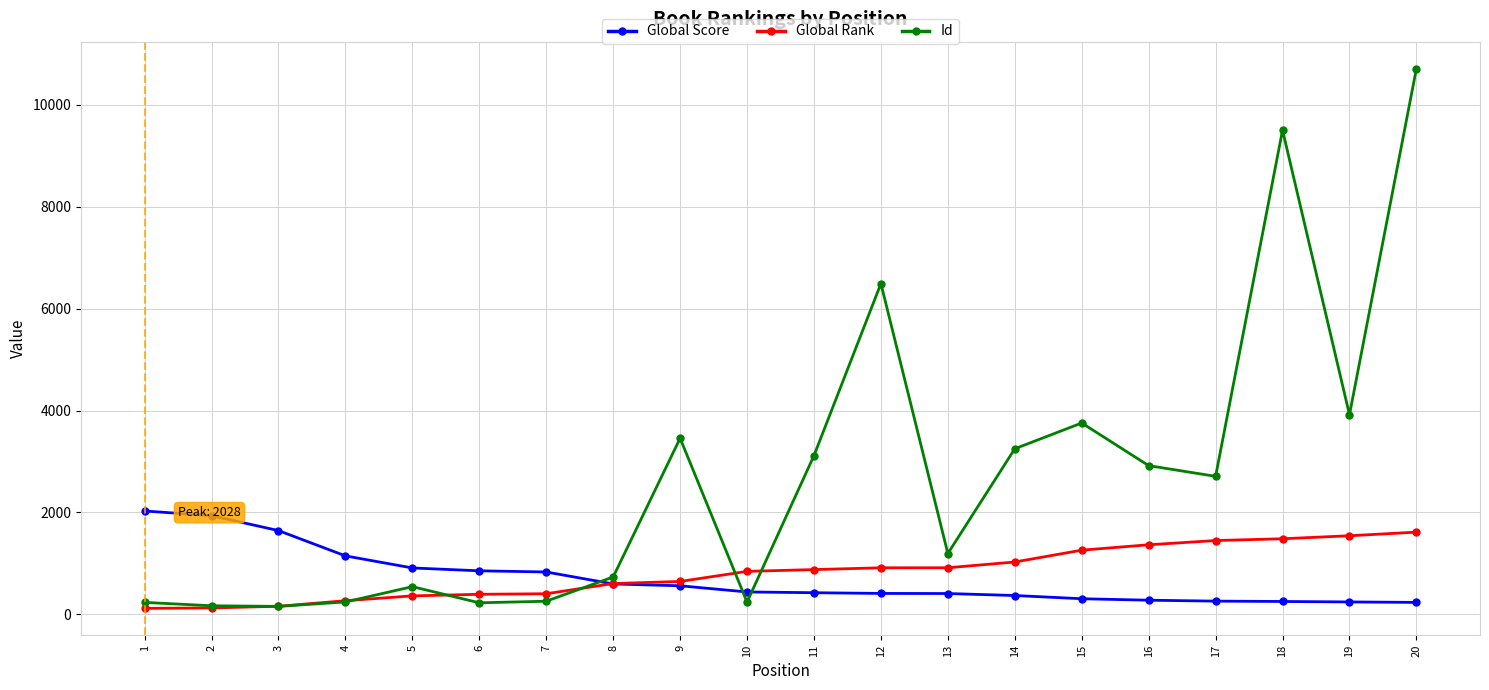

True or false: Id has more than 0 interior local peaks.

True